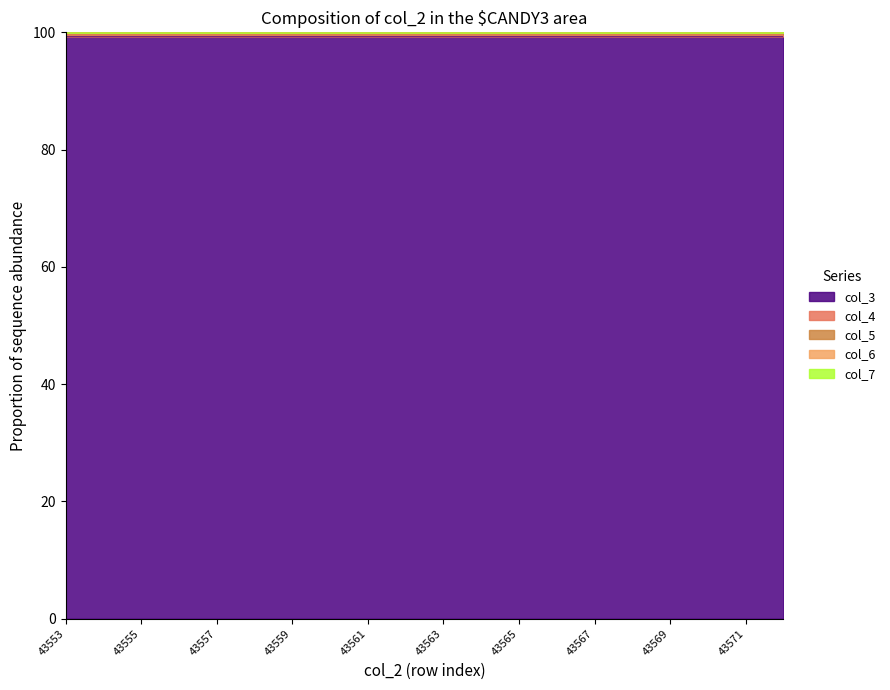

Where is the first local minimum for col_7?

43556